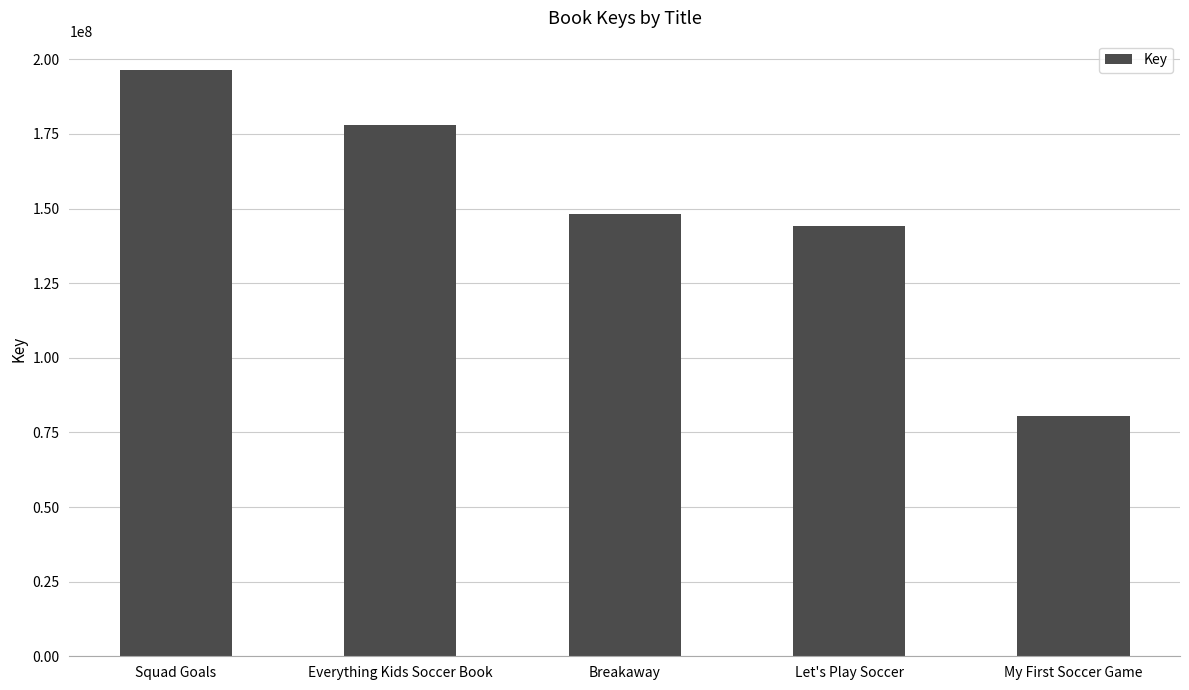

Between Squad Goals and Let's Play Soccer, which is larger?

Squad Goals